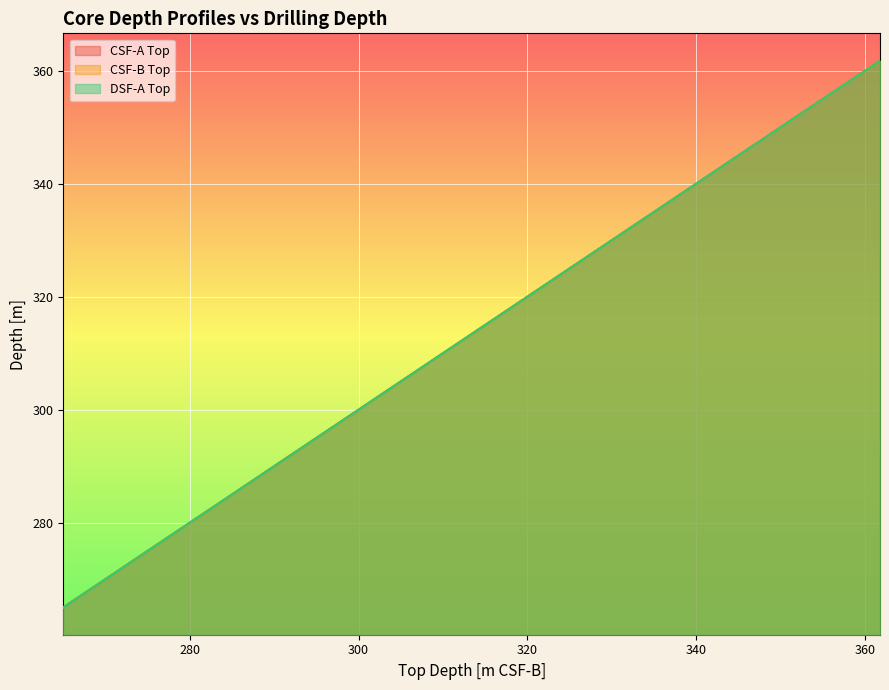

What is the difference between the second highest and second lowest values in the DSF-A Top series?

77.5